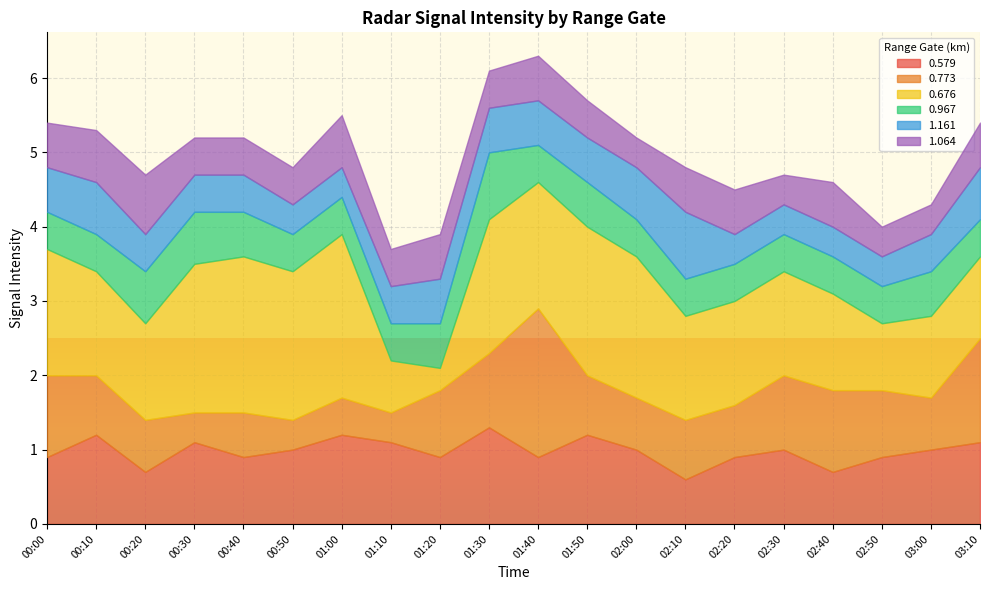

Reading right to left, list all the values displayed in this chart.

0.579: 1.1	1.0	0.9	0.7	1.0	0.9	0.6	1.0	1.2	0.9	1.3	0.9	1.1	1.2	1.0	0.9	1.1	0.7	1.2	0.9
0.773: 1.4	0.7	0.9	1.1	1.0	0.7	0.8	0.7	0.8	2.0	1.0	0.9	0.4	0.5	0.4	0.6	0.4	0.7	0.8	1.1
0.676: 1.1	1.1	0.9	1.3	1.4	1.4	1.4	1.9	2.0	1.7	1.8	0.3	0.7	2.2	2.0	2.1	2.0	1.3	1.4	1.7
0.967: 0.5	0.6	0.5	0.5	0.5	0.5	0.5	0.5	0.6	0.5	0.9	0.6	0.5	0.5	0.5	0.6	0.7	0.7	0.5	0.5
1.161: 0.7	0.5	0.4	0.4	0.4	0.4	0.9	0.7	0.6	0.6	0.6	0.6	0.5	0.4	0.4	0.5	0.5	0.5	0.7	0.6
1.064: 0.6	0.4	0.4	0.6	0.4	0.6	0.6	0.4	0.5	0.6	0.5	0.6	0.5	0.7	0.5	0.5	0.5	0.8	0.7	0.6